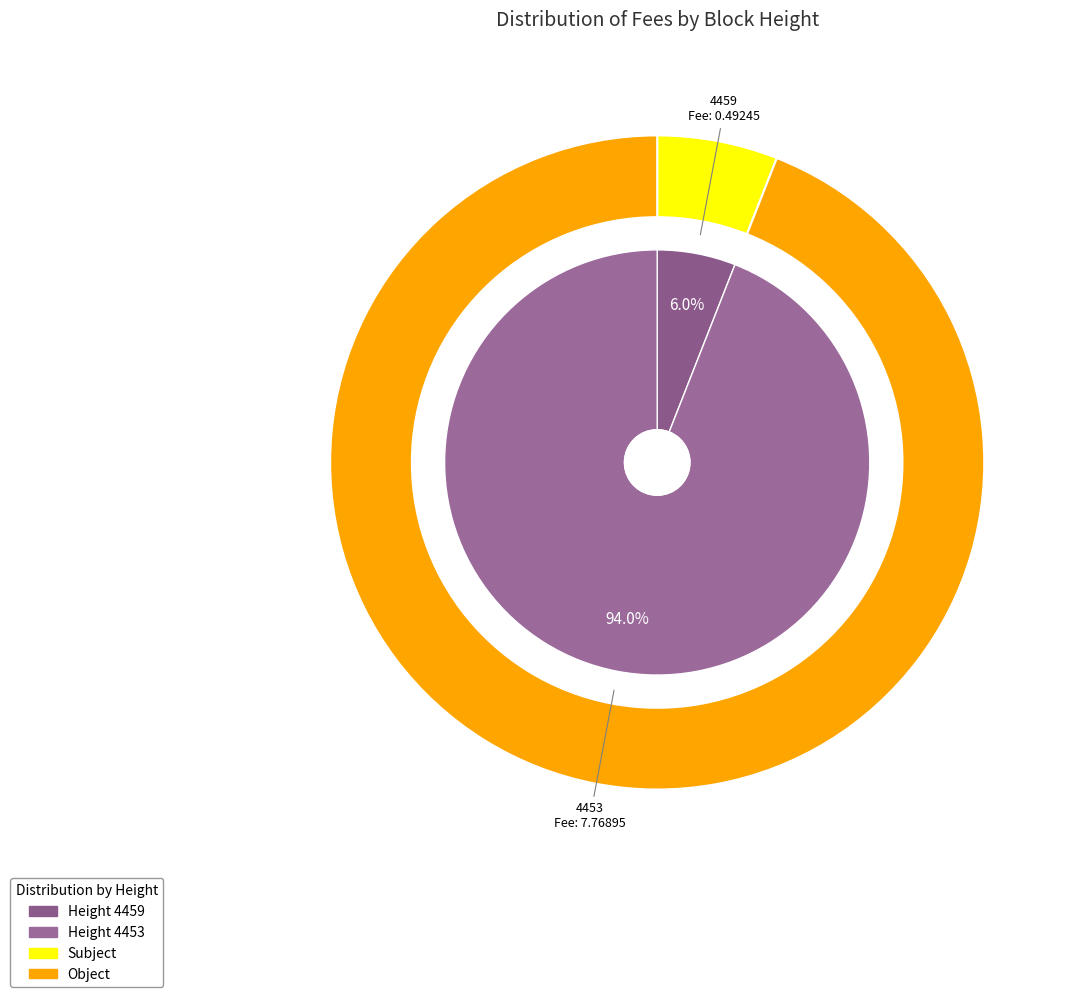

What portion of the pie excludes 4453?

6.0%